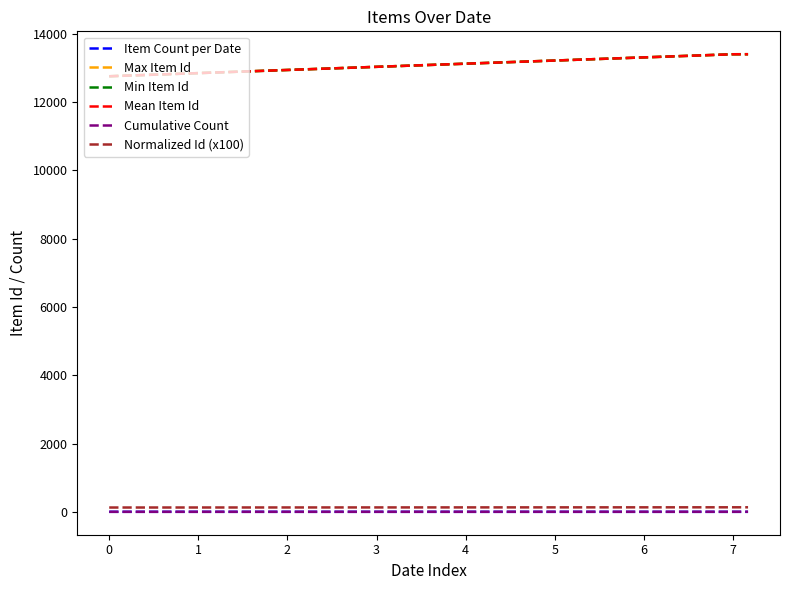

How many categories are shown in the chart?

3